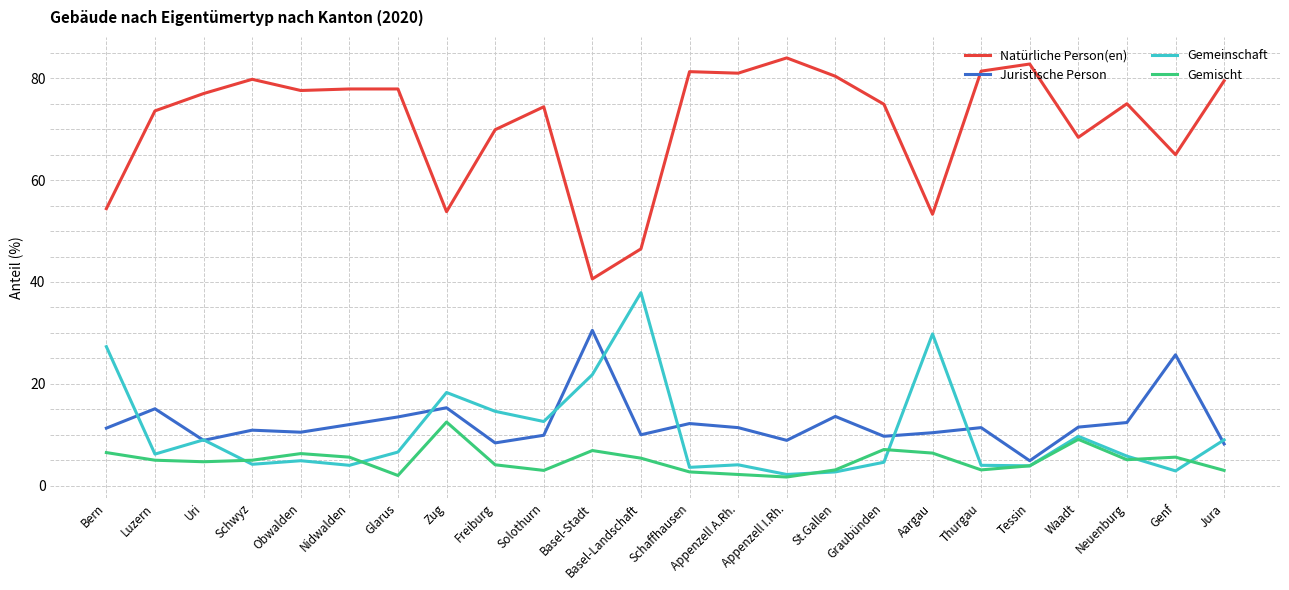

What is the total value across all series at Basel-Stadt?

99.8